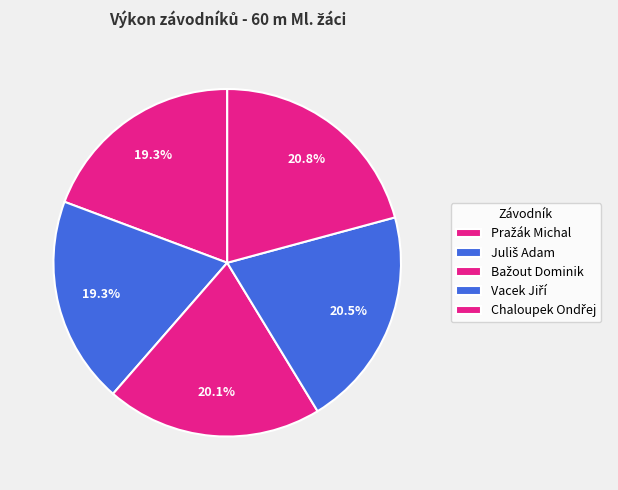

How many segments does this pie chart have?

5